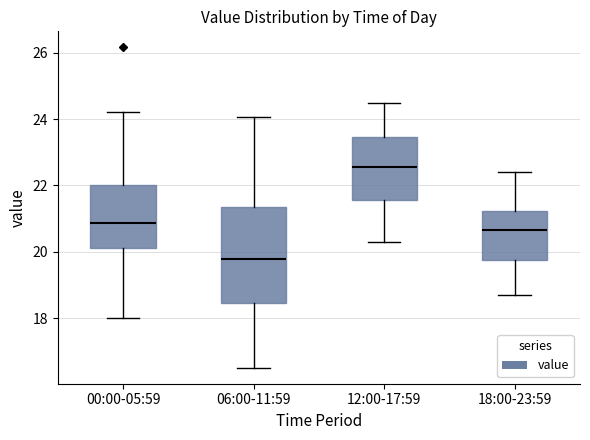

Reading left to right, transcribe this box plot: for each box, give where its median line is, the range the box spans, and where its two whiskers end, as read against the y-axis. The values are not printed on the chart, so give them approximately, as read against the axis.

00:00-05:59: median 20.8, box 20.2 to 22.0, whiskers 18.0 to 24.2
06:00-11:59: median 19.8, box 18.4 to 21.4, whiskers 16.6 to 24.0
12:00-17:59: median 22.6, box 21.6 to 23.4, whiskers 20.4 to 24.6
18:00-23:59: median 20.6, box 19.8 to 21.2, whiskers 18.8 to 22.4